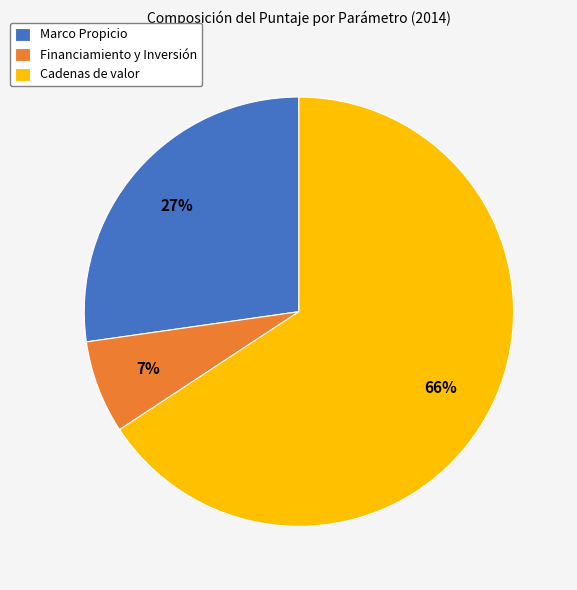

Is the sum of Financiamiento y Inversión and Cadenas de valor greater than half?

Yes